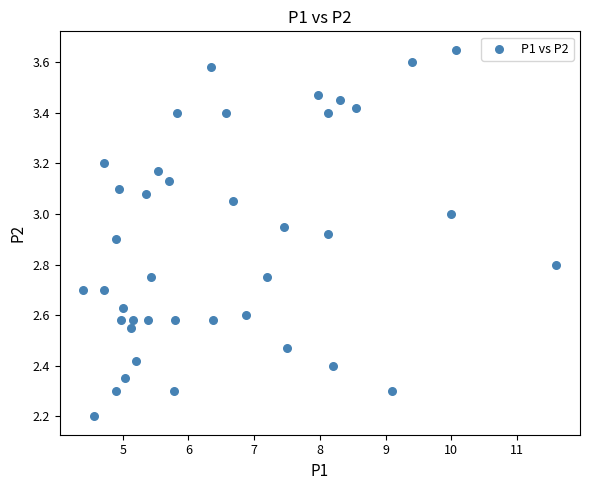

What is the range of X values (max minus min)?

7.2